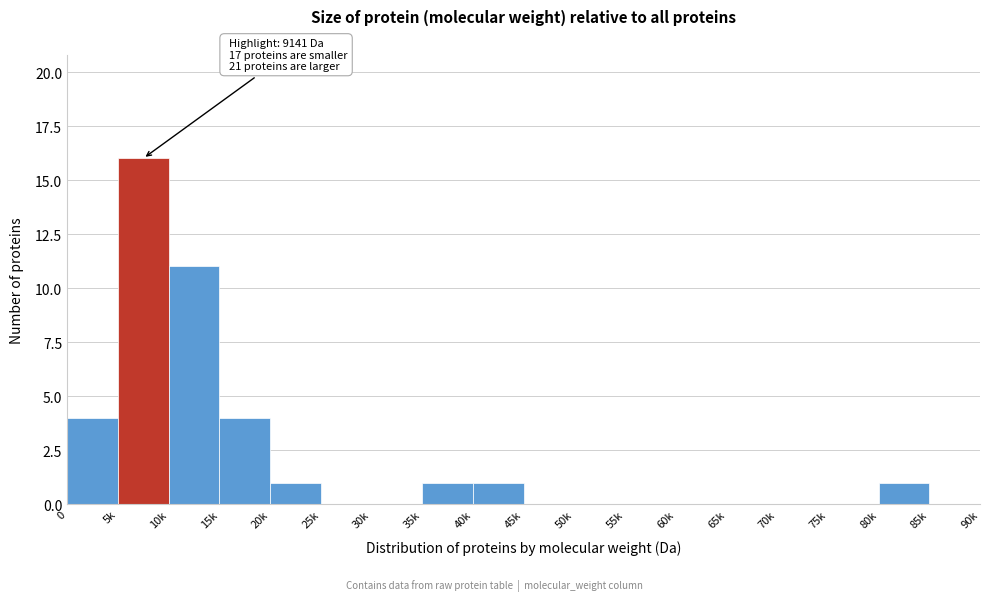

Reading left to right, what are all the values shown in this chart?

0=4	5k=16	10k=11	15k=4	20k=1	25k=0	30k=0	35k=1	40k=1	45k=0	50k=0	55k=0	60k=0	65k=0	70k=0	75k=0	80k=1	85k=0